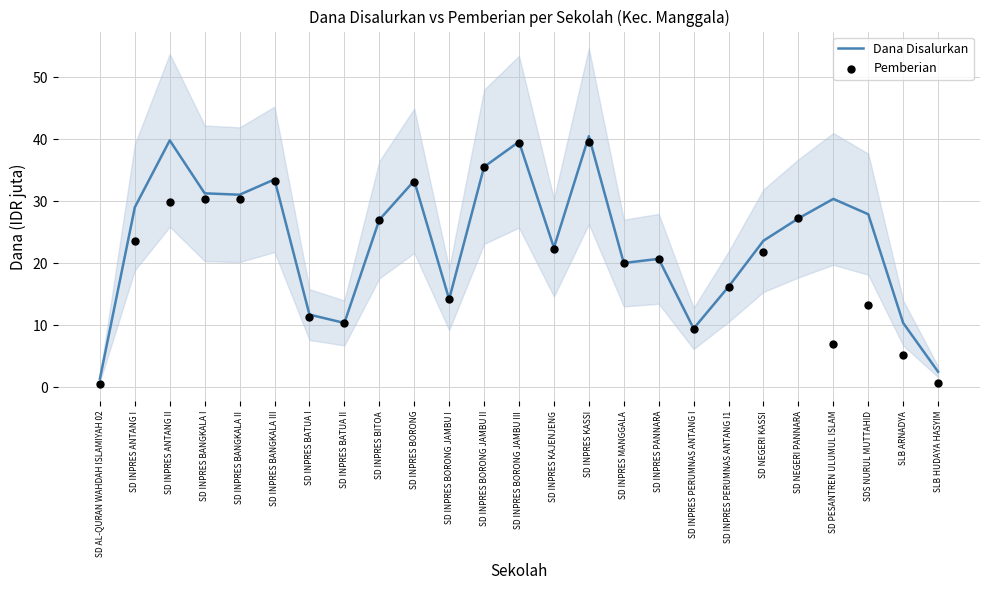

Which series has the largest total across all categories?

Dana Disalurkan